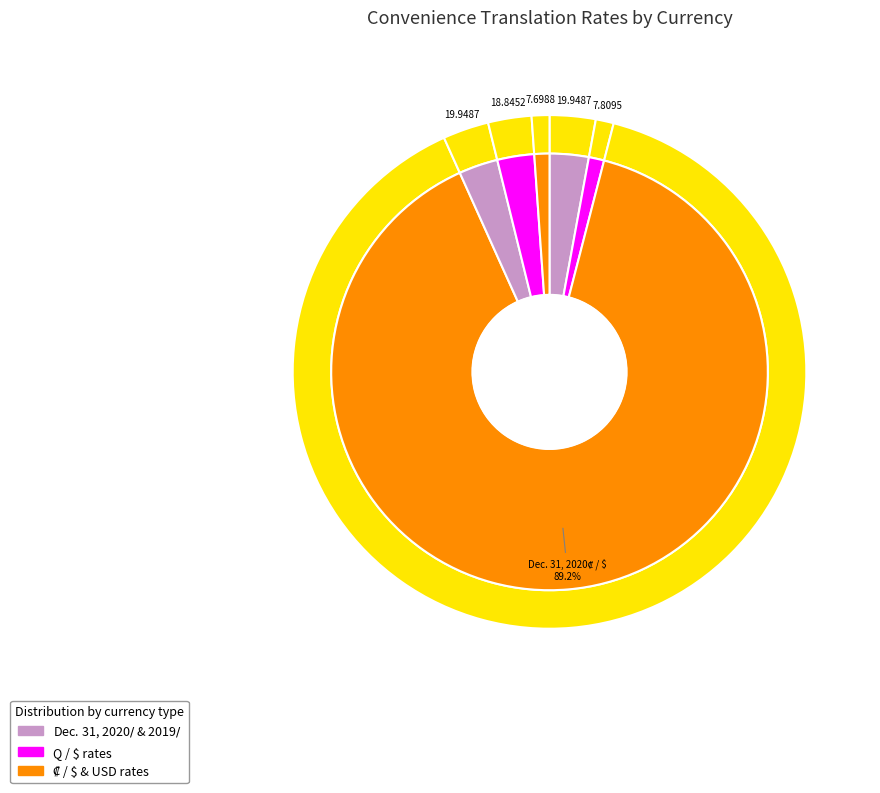

To the nearest percent, what is the difference between the largest and smallest slice percentages?

88%